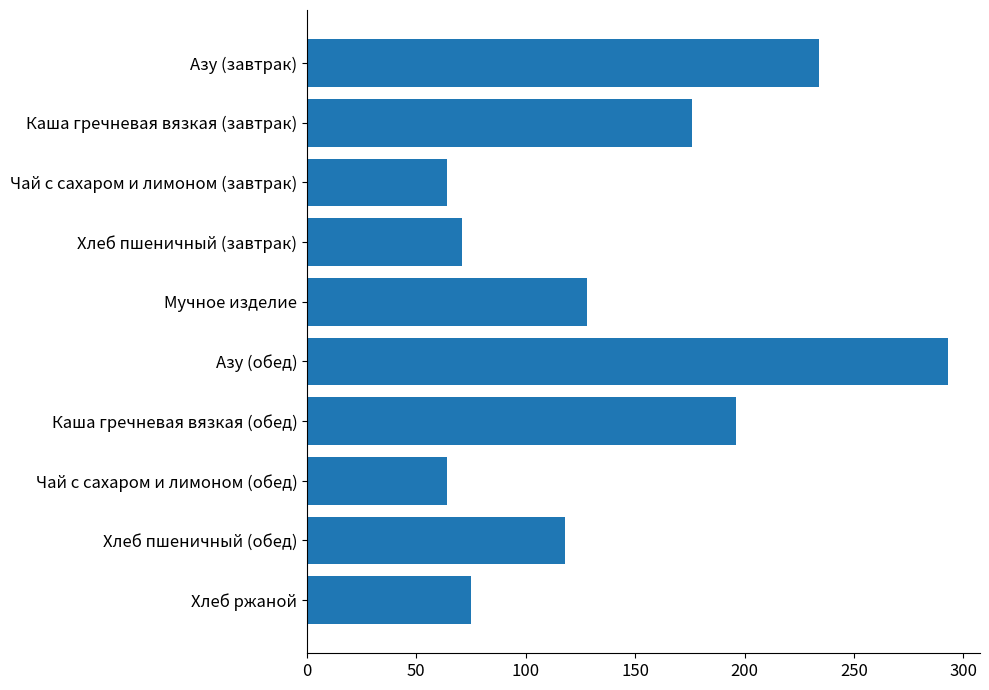

What is the minimum value shown in the chart?

64